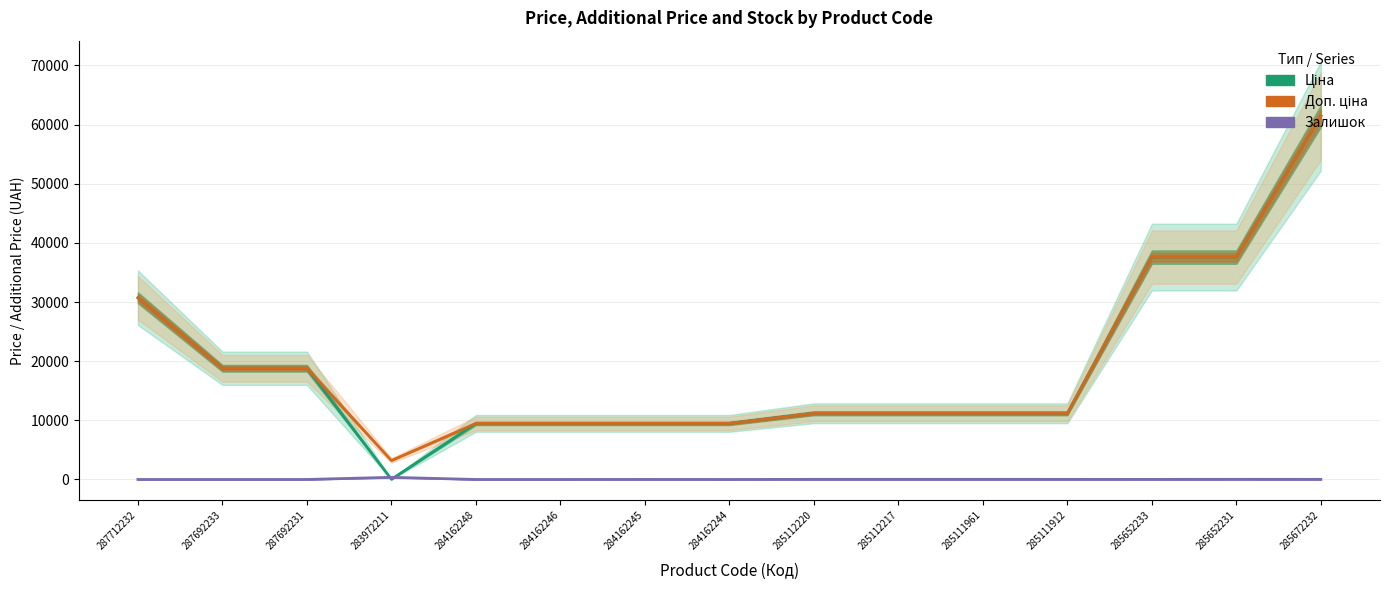

What is the approximate value of Ціна at 285652231?

37593.6